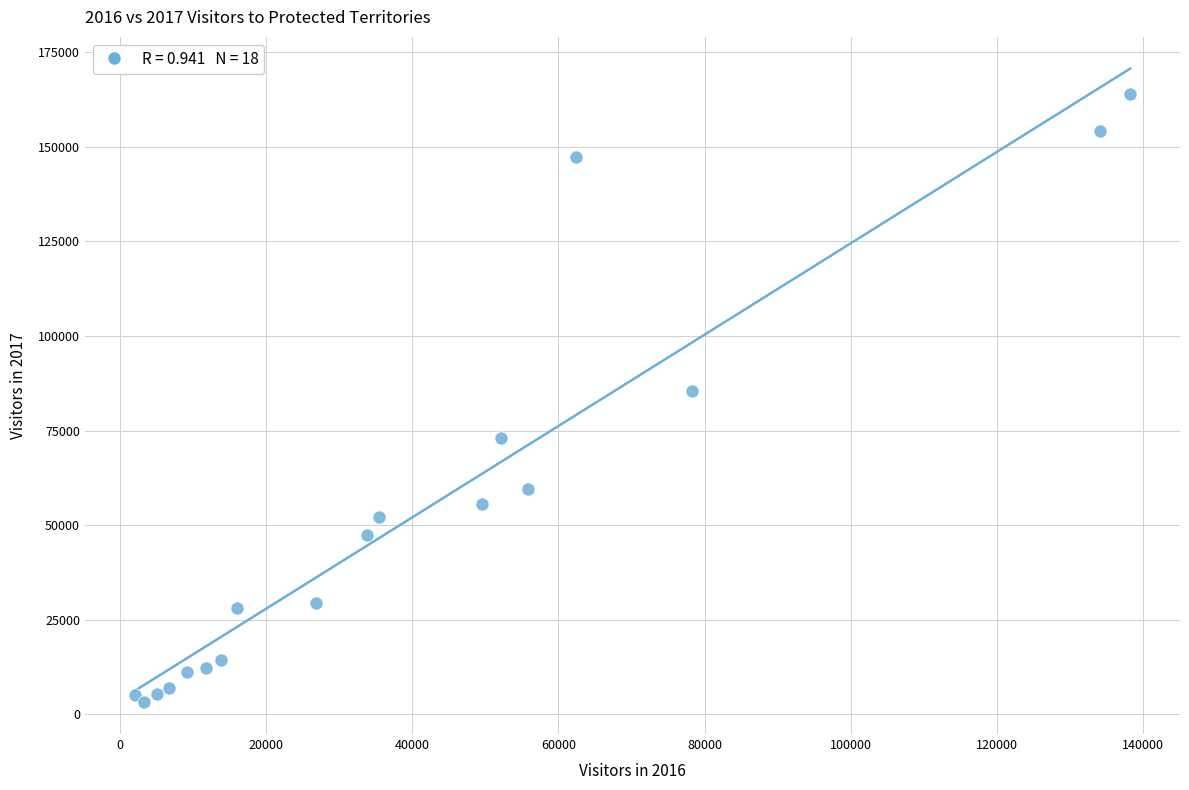

What is the range of X values (max minus min)?

136165